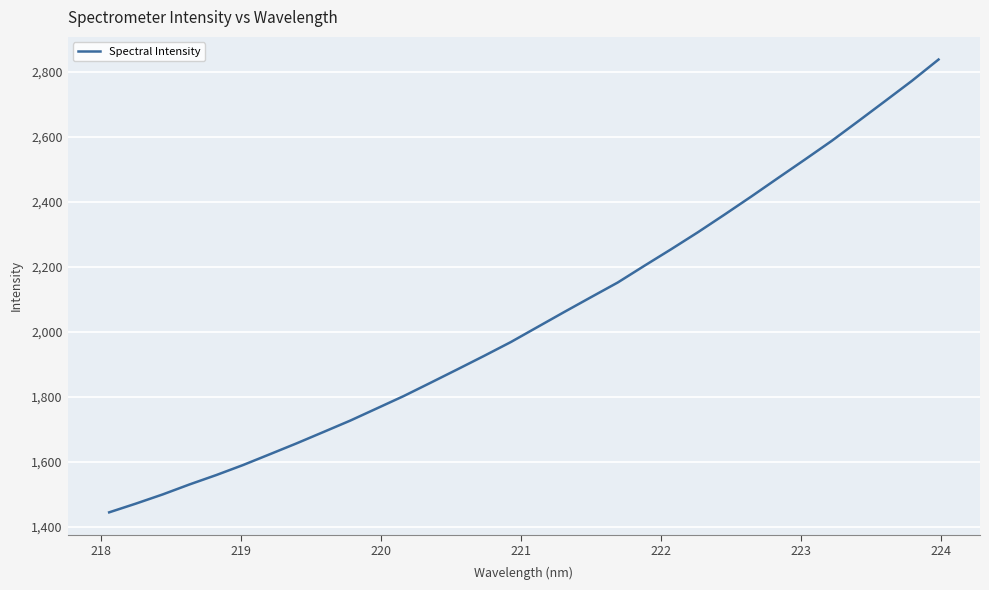

What is the maximum value shown in the chart?

2837.9